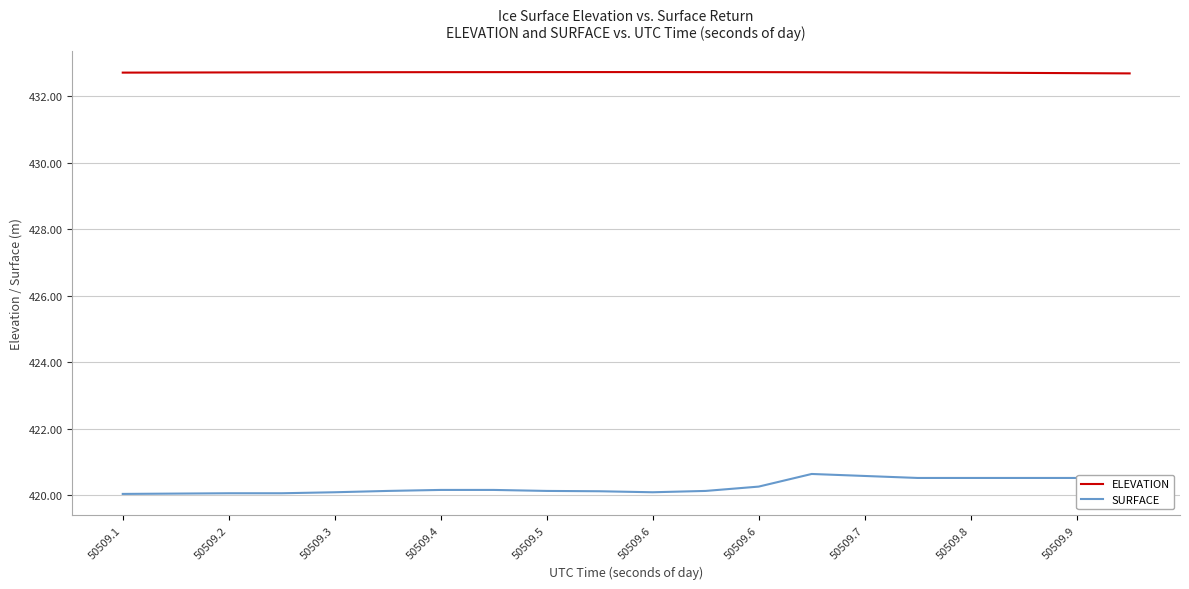

True or false: SURFACE and ELEVATION cross at least once.

False